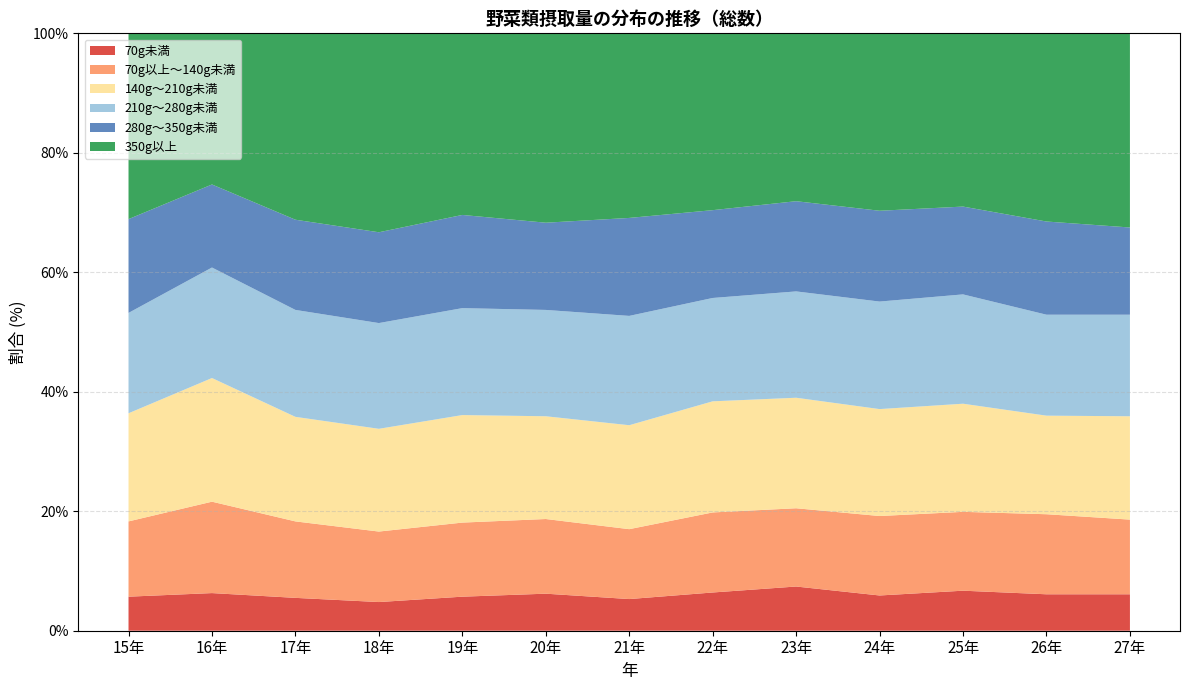

Reading right to left, extract all data points from this chart.

70g未満: 6.1	6.1	6.7	5.9	7.4	6.4	5.3	6.2	5.7	4.8	5.5	6.3	5.7
70g以上～140g未満: 12.5	13.4	13.2	13.3	13.1	13.4	11.7	12.5	12.4	11.8	12.8	15.3	12.6
140g～210g未満: 17.3	16.5	18.1	17.9	18.5	18.6	17.4	17.2	18.0	17.2	17.5	20.7	18.1
210g～280g未満: 17.0	16.9	18.3	18.0	17.8	17.3	18.3	17.8	17.9	17.7	17.9	18.5	16.8
280g～350g未満: 14.6	15.6	14.7	15.2	15.1	14.7	16.4	14.6	15.6	15.2	15.1	13.9	15.7
350g以上: 32.5	31.5	29.0	29.6	28.0	29.5	30.9	31.6	30.5	33.2	31.1	25.3	31.1